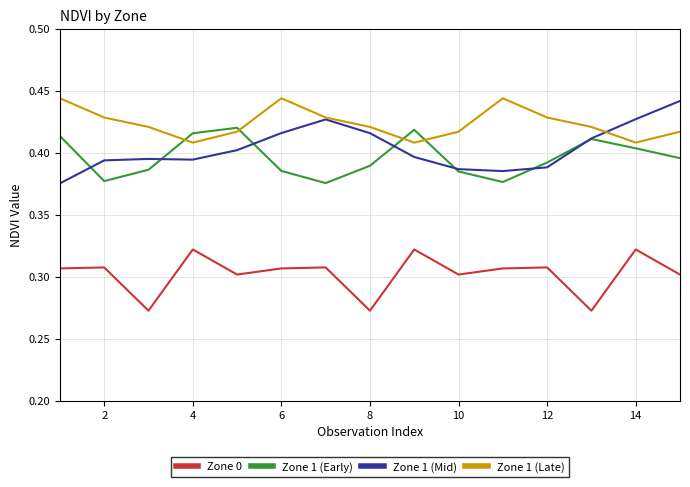

True or false: Zone 1 (Mid) and Zone 0 intersect in this chart.

False